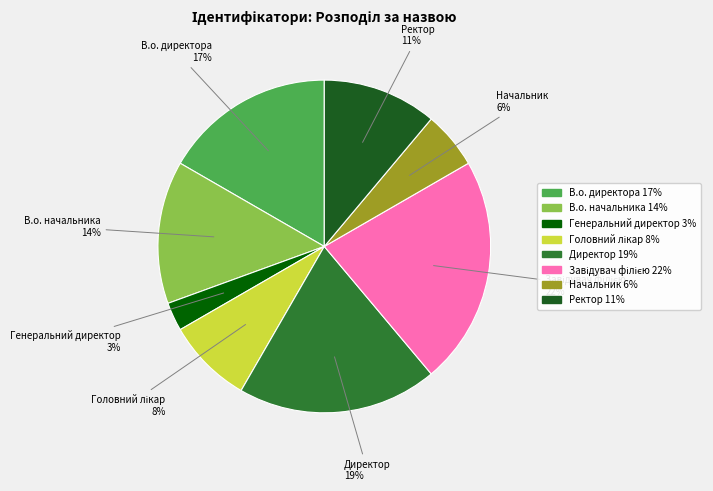

To the nearest percent, what is the difference between the largest and smallest slice percentages?

19%